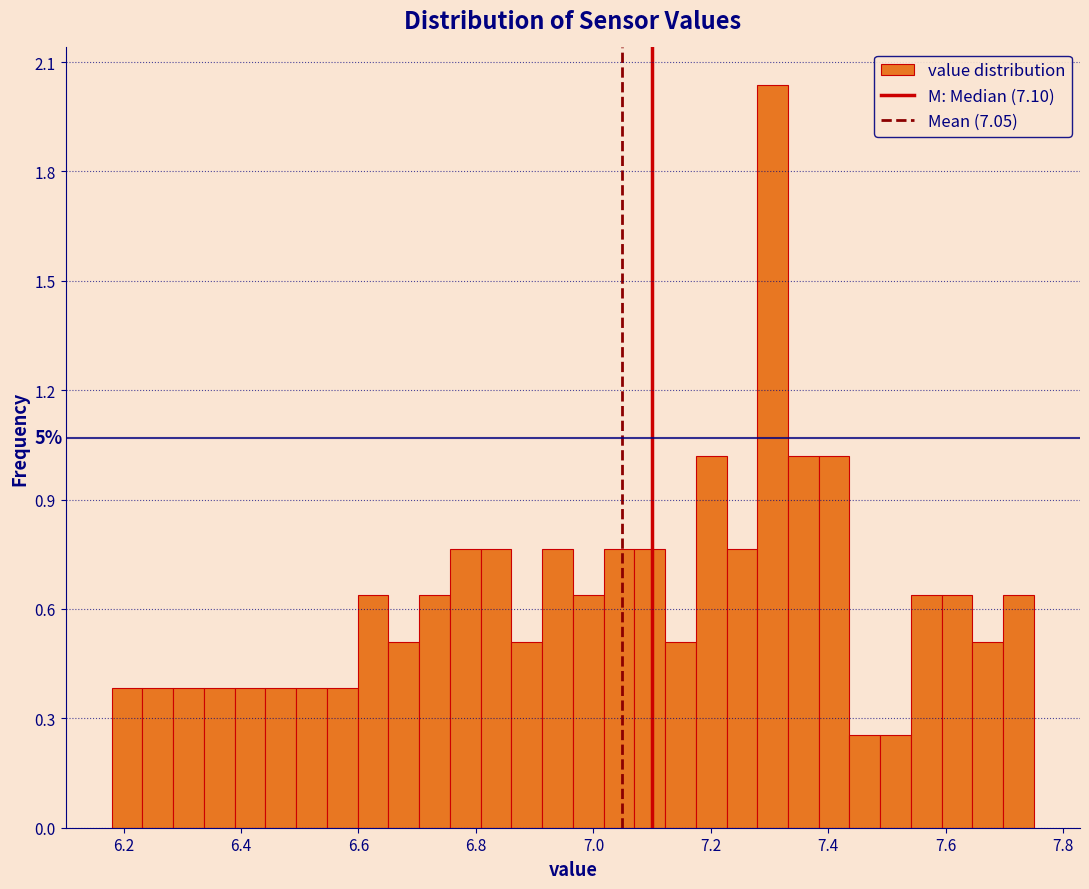

Read against the x-axis, roughly where is the centre of the tallest bar?

7.30